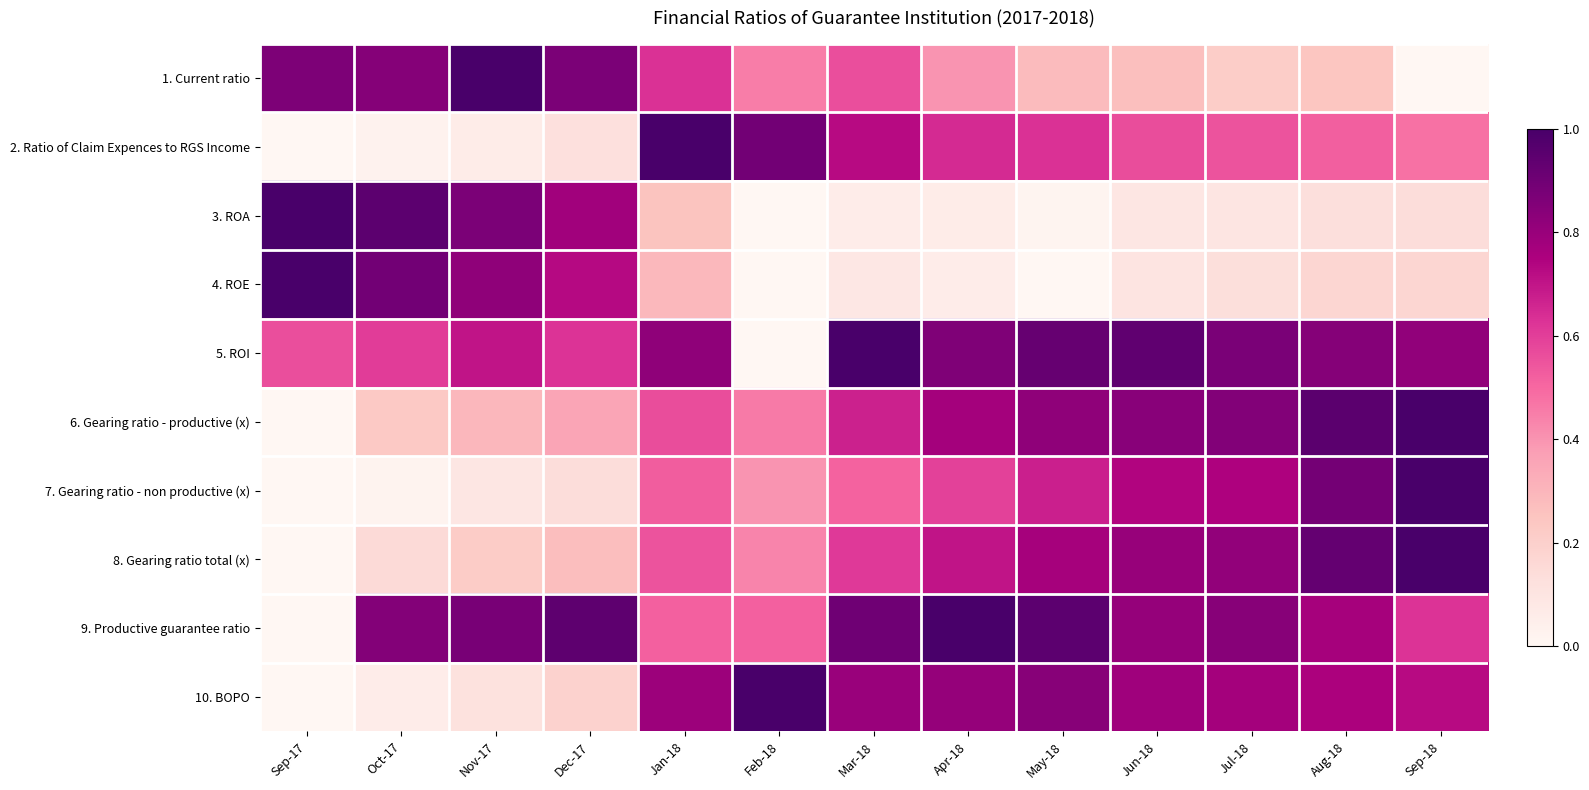

Reading left to right, extract all data points from this chart.

1. Current ratio: Sep-17=0.9	Oct-17=0.8	Nov-17=1.0	Dec-17=0.9	Jan-18=0.6	Feb-18=0.5	Mar-18=0.6	Apr-18=0.4	May-18=0.3	Jun-18=0.3	Jul-18=0.2	Aug-18=0.2	Sep-18=0.0
2. Ratio of Claim Expences to RGS Income: Sep-17=0.0	Oct-17=0.0	Nov-17=0.1	Dec-17=0.1	Jan-18=1.0	Feb-18=0.9	Mar-18=0.7	Apr-18=0.6	May-18=0.6	Jun-18=0.6	Jul-18=0.6	Aug-18=0.5	Sep-18=0.5
3. ROA: Sep-17=1.0	Oct-17=0.9	Nov-17=0.9	Dec-17=0.8	Jan-18=0.3	Feb-18=0.0	Mar-18=0.1	Apr-18=0.1	May-18=0.0	Jun-18=0.1	Jul-18=0.1	Aug-18=0.1	Sep-18=0.1
4. ROE: Sep-17=1.0	Oct-17=0.9	Nov-17=0.8	Dec-17=0.7	Jan-18=0.3	Feb-18=0.0	Mar-18=0.1	Apr-18=0.1	May-18=0.0	Jun-18=0.1	Jul-18=0.1	Aug-18=0.2	Sep-18=0.2
5. ROI: Sep-17=0.6	Oct-17=0.6	Nov-17=0.7	Dec-17=0.6	Jan-18=0.8	Feb-18=0.0	Mar-18=1.0	Apr-18=0.9	May-18=0.9	Jun-18=0.9	Jul-18=0.9	Aug-18=0.8	Sep-18=0.8
6. Gearing ratio - productive (x): Sep-17=0.0	Oct-17=0.2	Nov-17=0.3	Dec-17=0.4	Jan-18=0.6	Feb-18=0.5	Mar-18=0.7	Apr-18=0.8	May-18=0.8	Jun-18=0.8	Jul-18=0.9	Aug-18=1.0	Sep-18=1.0
7. Gearing ratio - non productive (x): Sep-17=0.0	Oct-17=0.0	Nov-17=0.1	Dec-17=0.1	Jan-18=0.5	Feb-18=0.4	Mar-18=0.5	Apr-18=0.6	May-18=0.7	Jun-18=0.7	Jul-18=0.7	Aug-18=0.9	Sep-18=1.0
8. Gearing ratio total (x): Sep-17=0.0	Oct-17=0.1	Nov-17=0.2	Dec-17=0.3	Jan-18=0.5	Feb-18=0.4	Mar-18=0.6	Apr-18=0.7	May-18=0.8	Jun-18=0.8	Jul-18=0.8	Aug-18=0.9	Sep-18=1.0
9. Productive guarantee ratio: Sep-17=0.0	Oct-17=0.9	Nov-17=0.9	Dec-17=0.9	Jan-18=0.5	Feb-18=0.5	Mar-18=0.9	Apr-18=1.0	May-18=0.9	Jun-18=0.8	Jul-18=0.8	Aug-18=0.8	Sep-18=0.6
10. BOPO: Sep-17=0.0	Oct-17=0.1	Nov-17=0.1	Dec-17=0.2	Jan-18=0.8	Feb-18=1.0	Mar-18=0.8	Apr-18=0.8	May-18=0.8	Jun-18=0.8	Jul-18=0.8	Aug-18=0.8	Sep-18=0.7